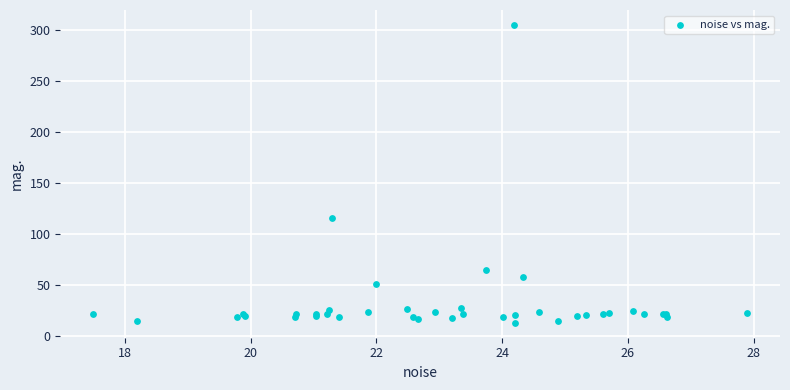

What Y value in the scatter plot is closest to 159?

116.2